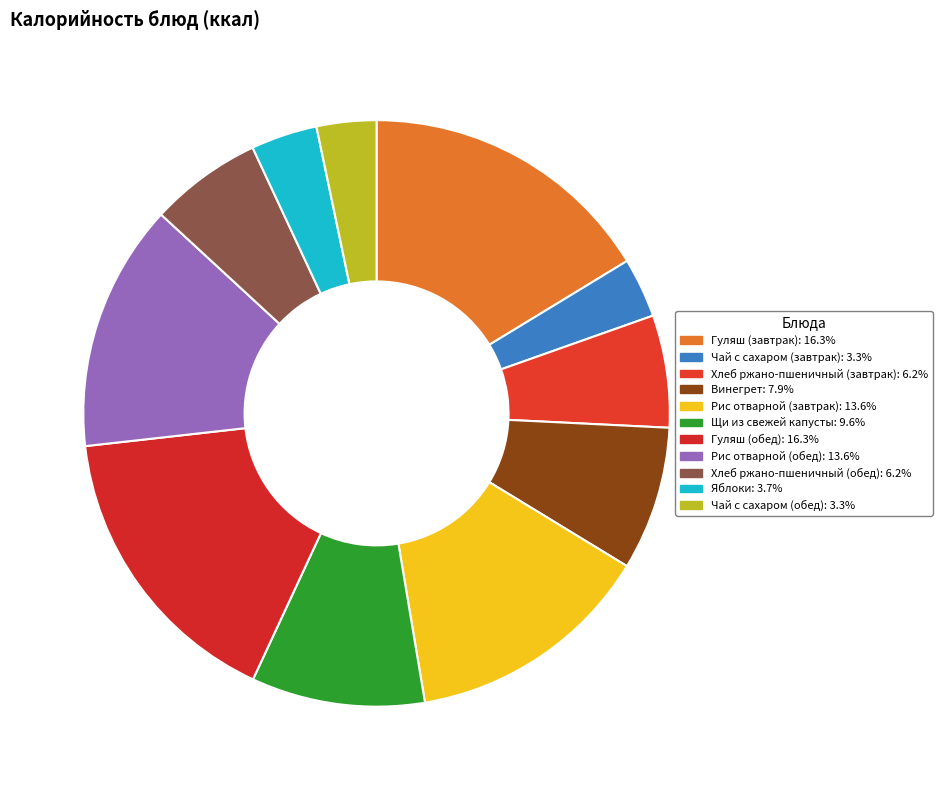

Approximately how many times larger is the value at Хлеб ржано-пшеничный (обед) compared to Гуляш (завтрак)?

0.4